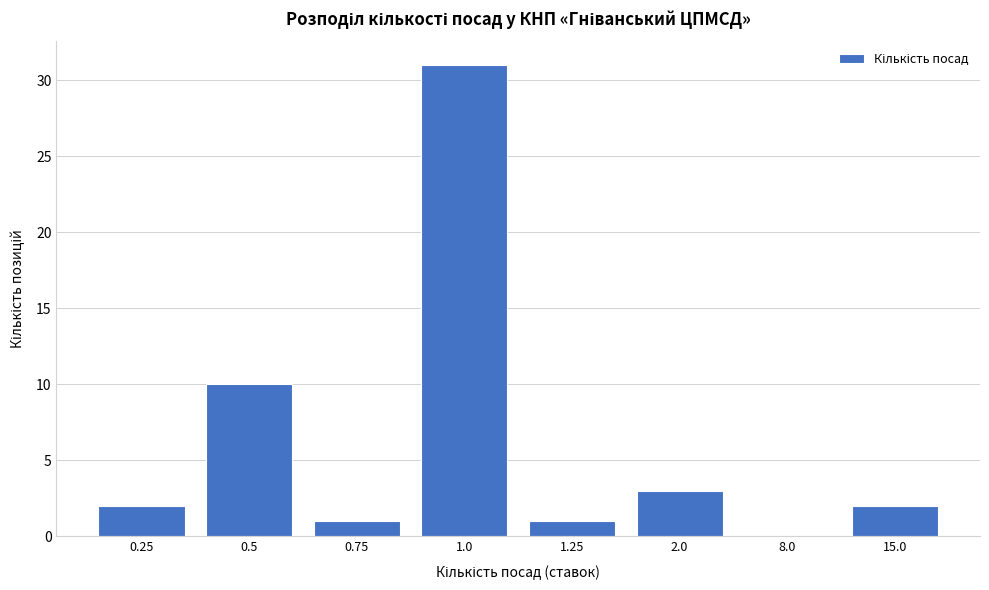

Reading left to right, what are all the values shown in this chart?

0.25=2	0.5=10	0.75=1	1.0=31	1.25=1	2.0=3	8.0=0	15.0=2